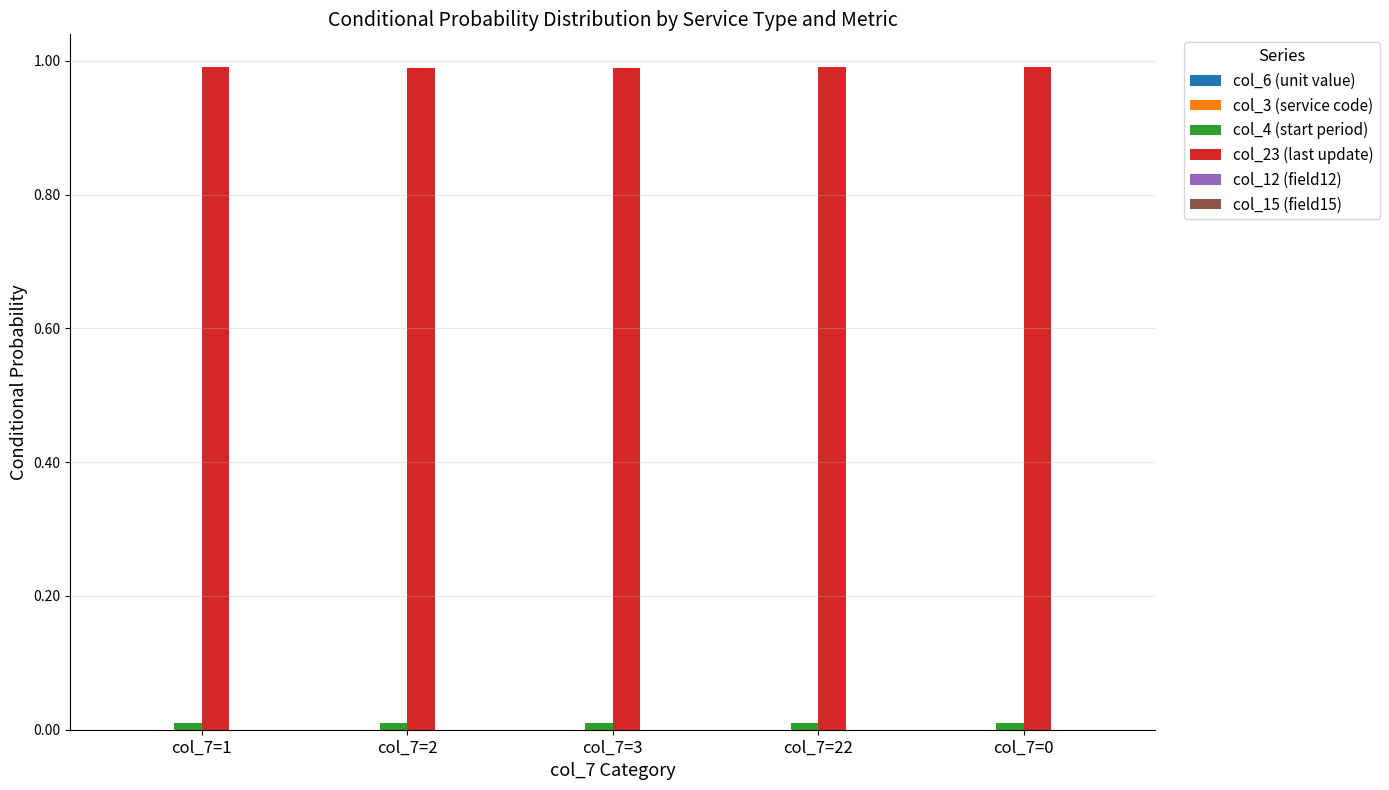

How many groups of bars are there?

5